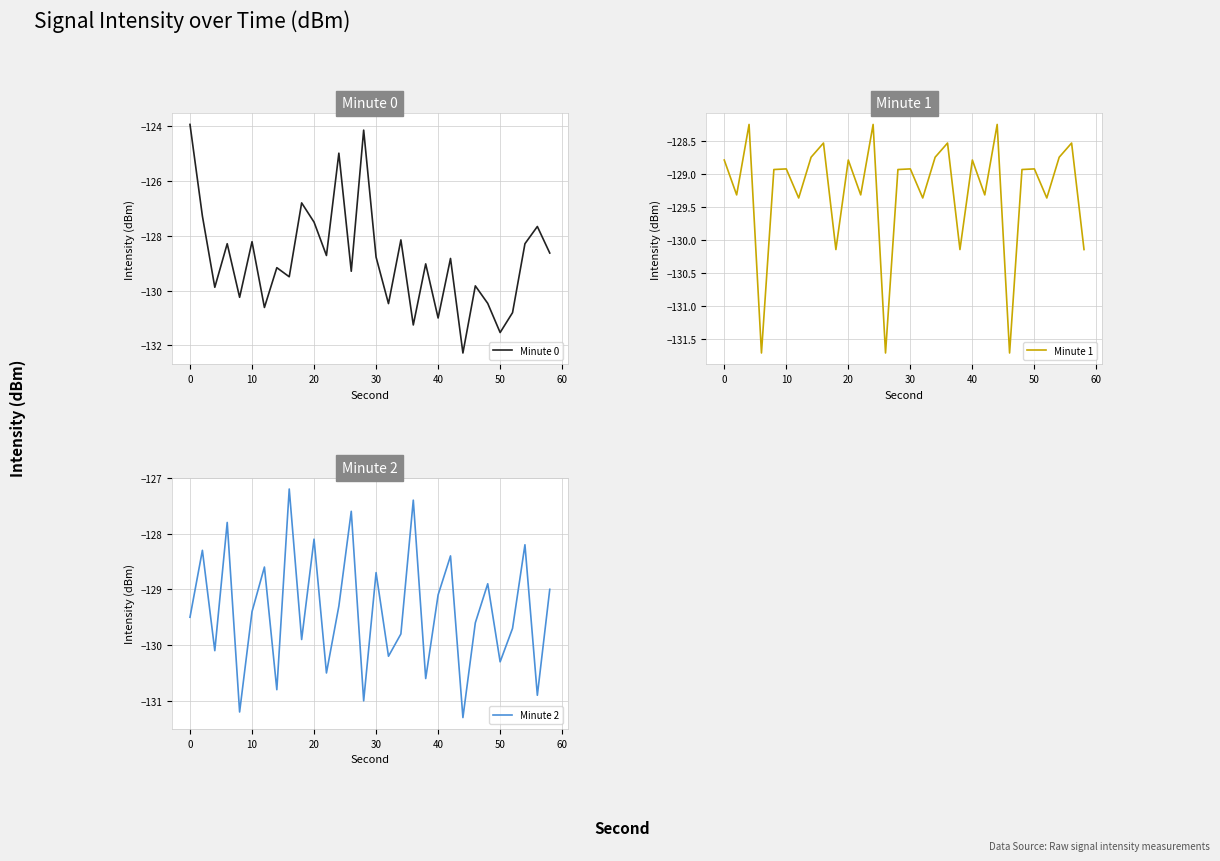

What is the highest value of the Minute 0 series?

-123.9